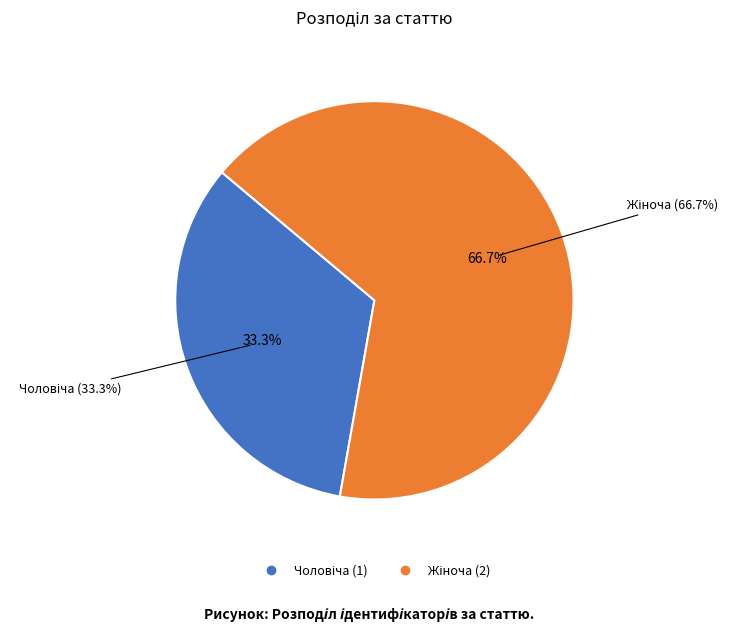

To the nearest percent, what is the average slice percentage?

50%